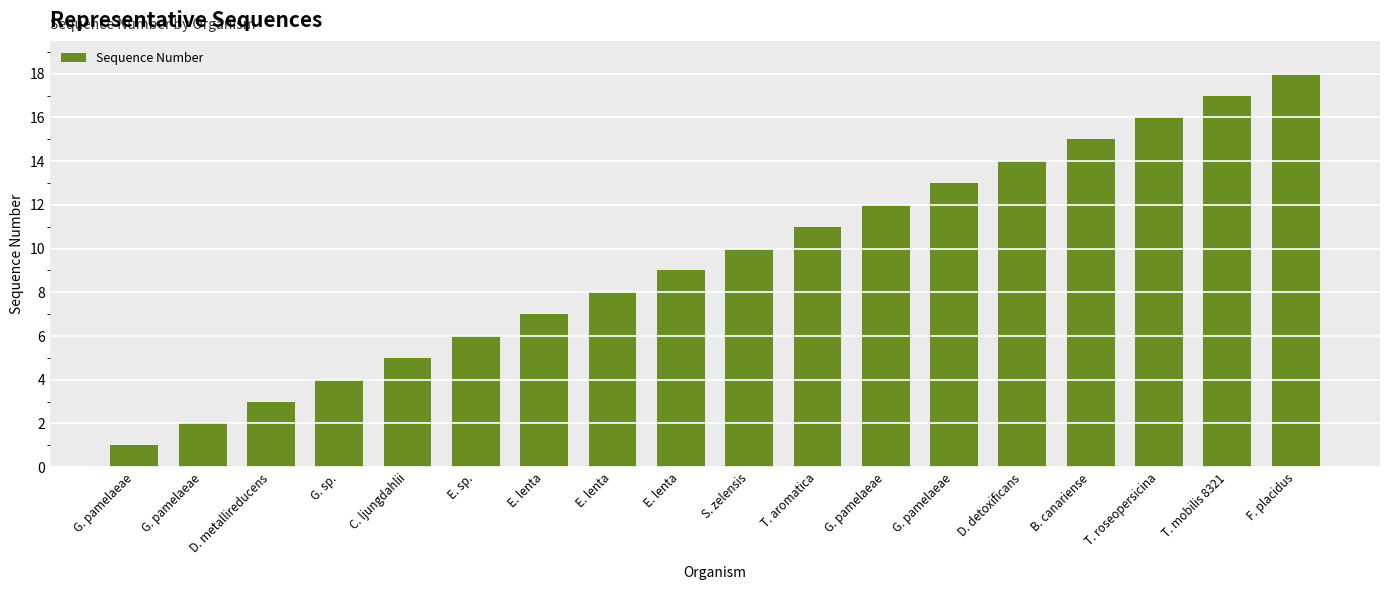

At which label does the data first exceed 10?

T. aromatica